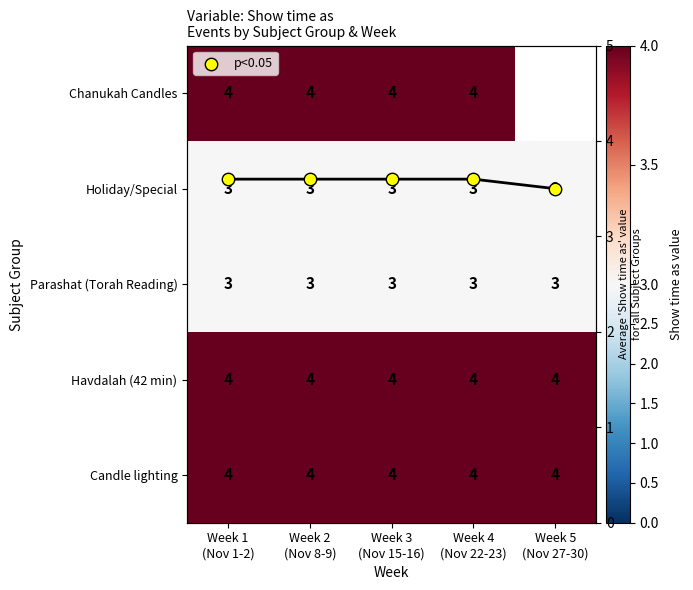

What is the approximate value of Havdalah (42 min) at Week 2 (Nov 8-9)?

4.0